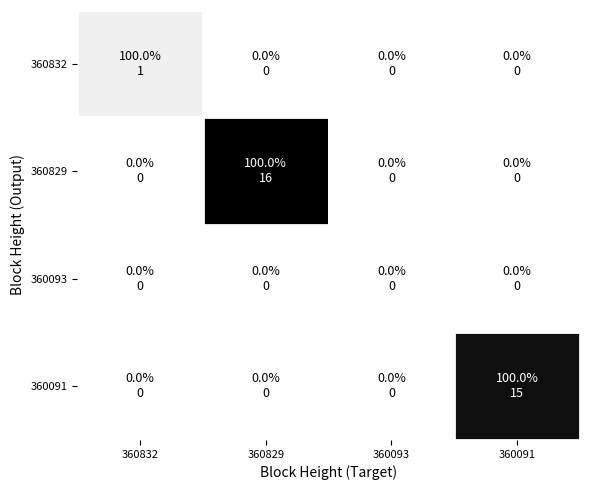

Reading left to right, transcribe all the data shown in this chart.

360832: 360832=1	360829=0	360093=0	360091=0
360829: 360832=0	360829=16	360093=0	360091=0
360093: 360832=0	360829=0	360093=0	360091=0
360091: 360832=0	360829=0	360093=0	360091=15